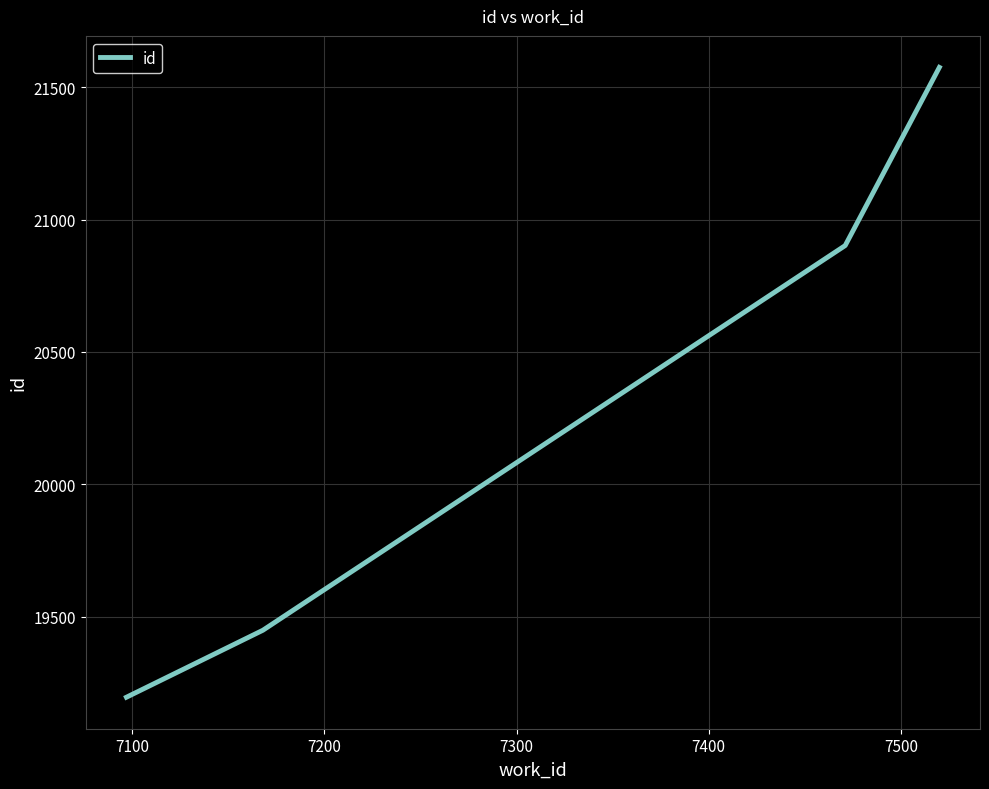

True or false: the data has more than 1 interior local peaks.

False